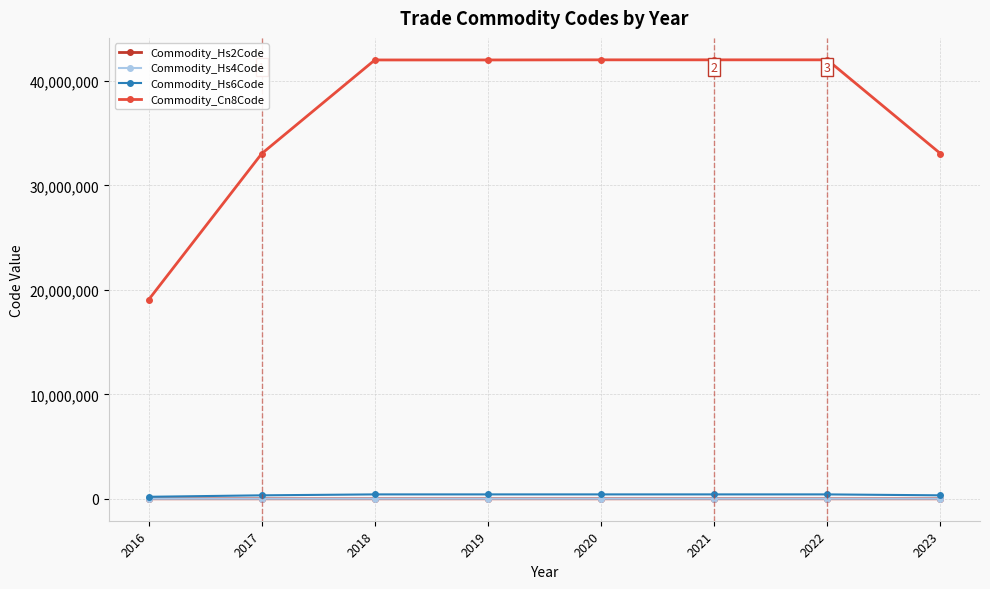

What is the difference between the highest and lowest values at 2019?

42009958